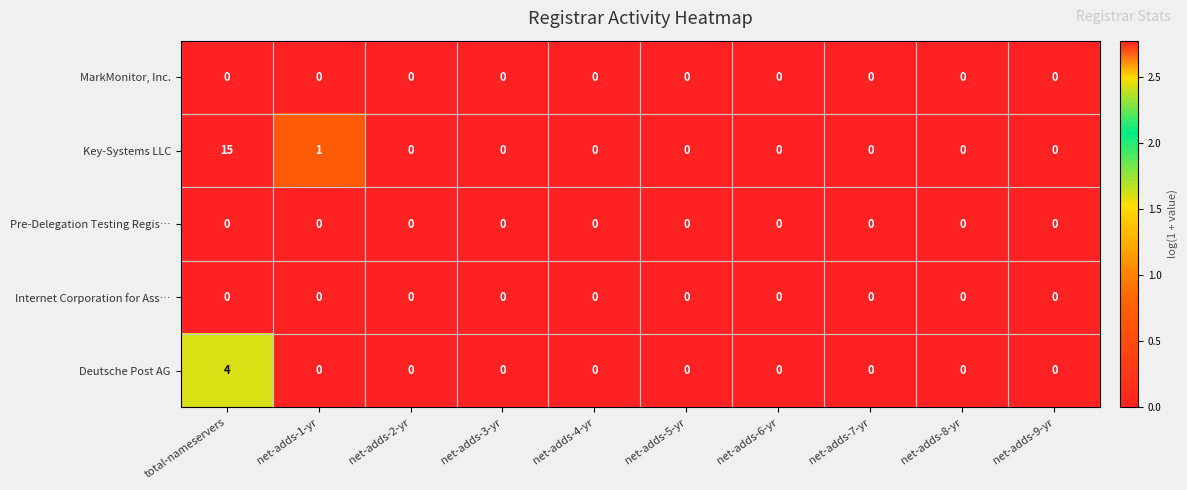

The value of Key-Systems LLC at net-adds-3-yr is 0. True or false?

True